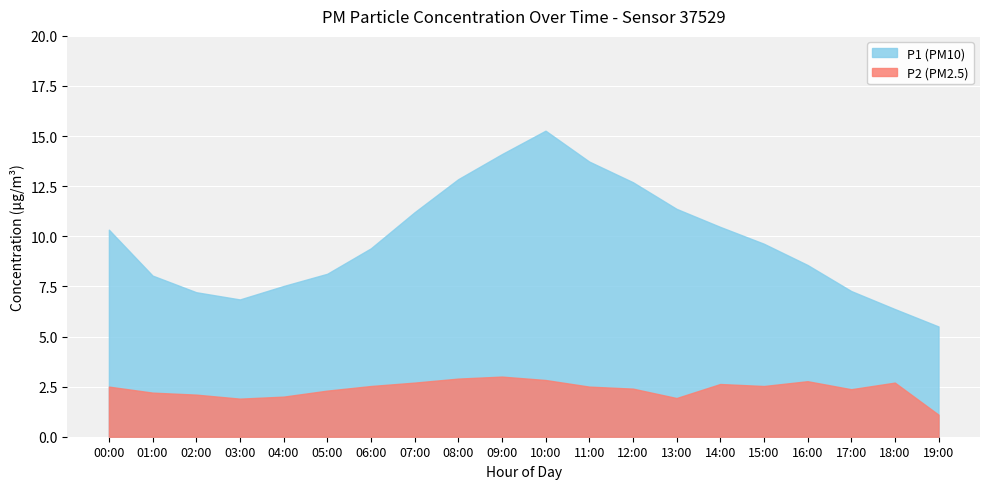

Between 10:00 and 05:00, which is larger?

10:00